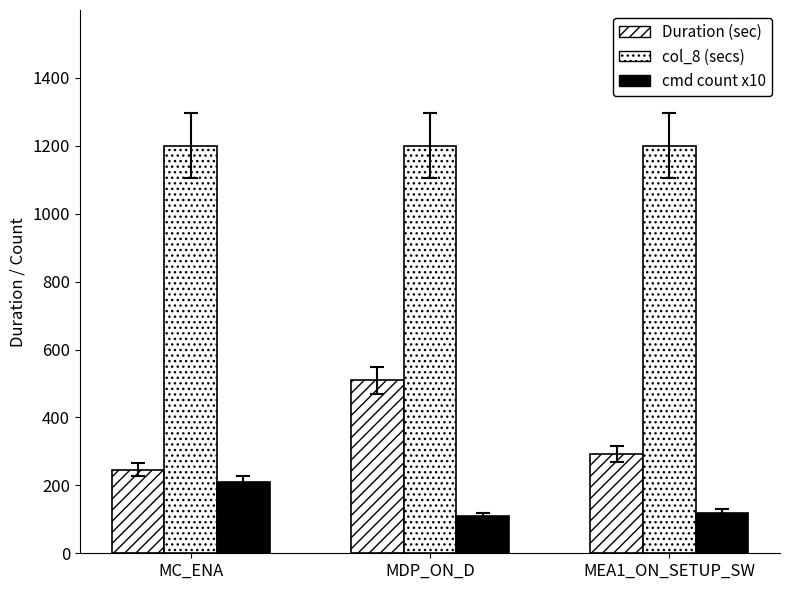

How many bars are there in each group?

3